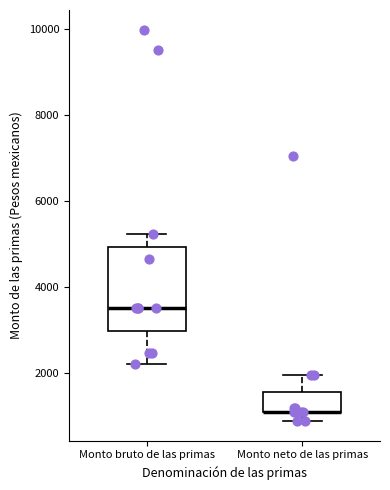

Reading left to right, read every box against the y-axis: the position of its median line, the range the box covers, and the ends of its whiskers. The values are not printed on the chart, so give them approximately, as read against the axis.

Monto bruto de las primas: median 3600, box 3000 to 5000, whiskers 2200 to 5200
Monto neto de las primas: median 1000 (drawn on the box's lower edge), box 1000 to 1600, whiskers 800 to 2000